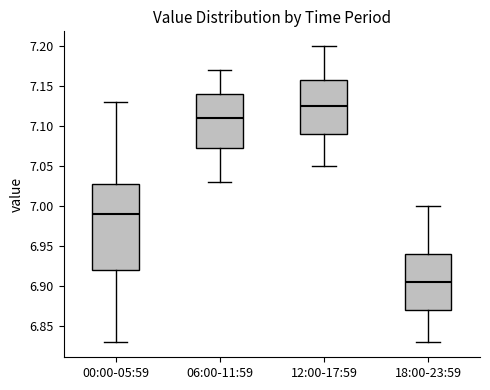

Where does the upper whisker of the box for 06:00-11:59 end on the y-axis? The values are not printed on the chart, so give them approximately, as read against the axis.

7.170